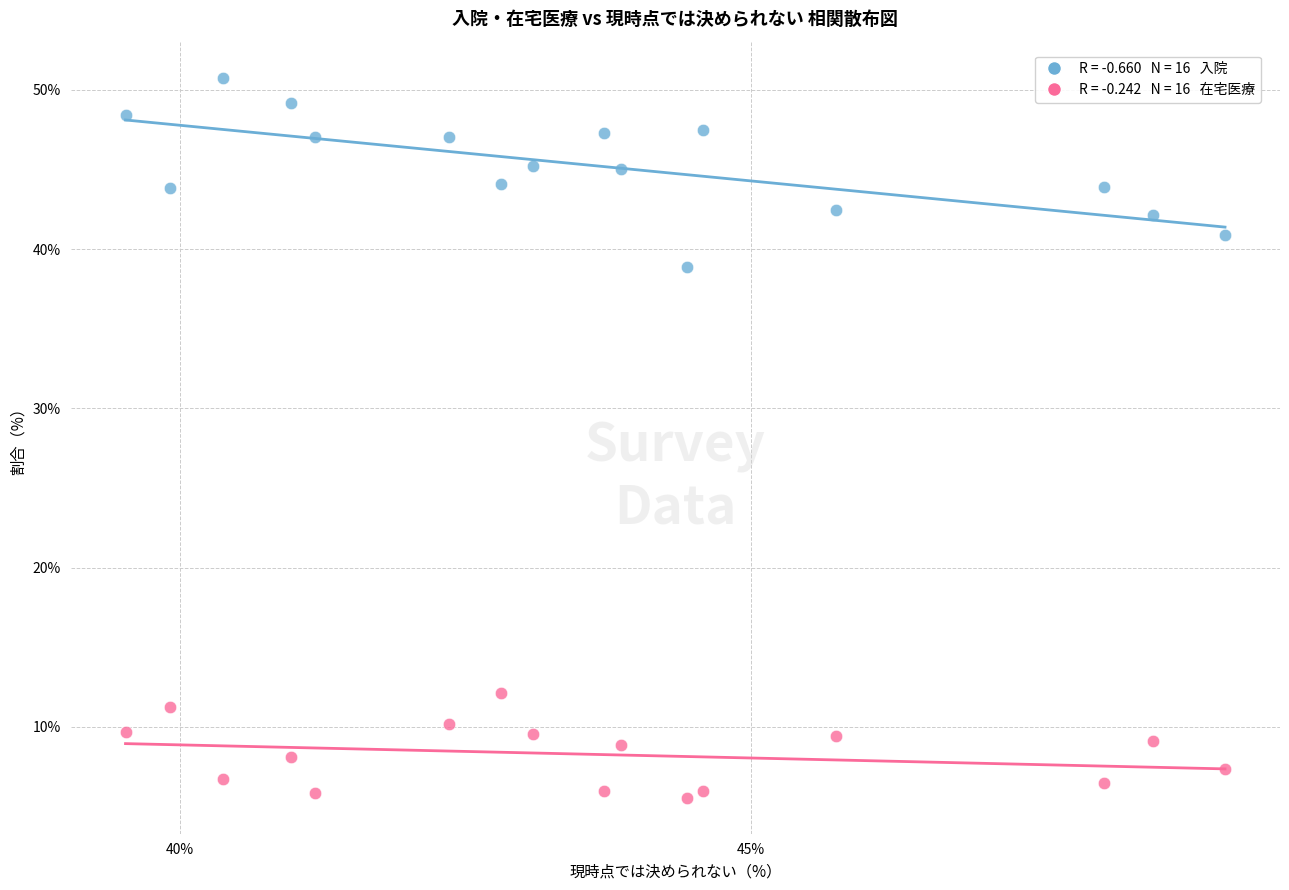

Across all data points, what is the range of Y values (max minus min)?

45.2